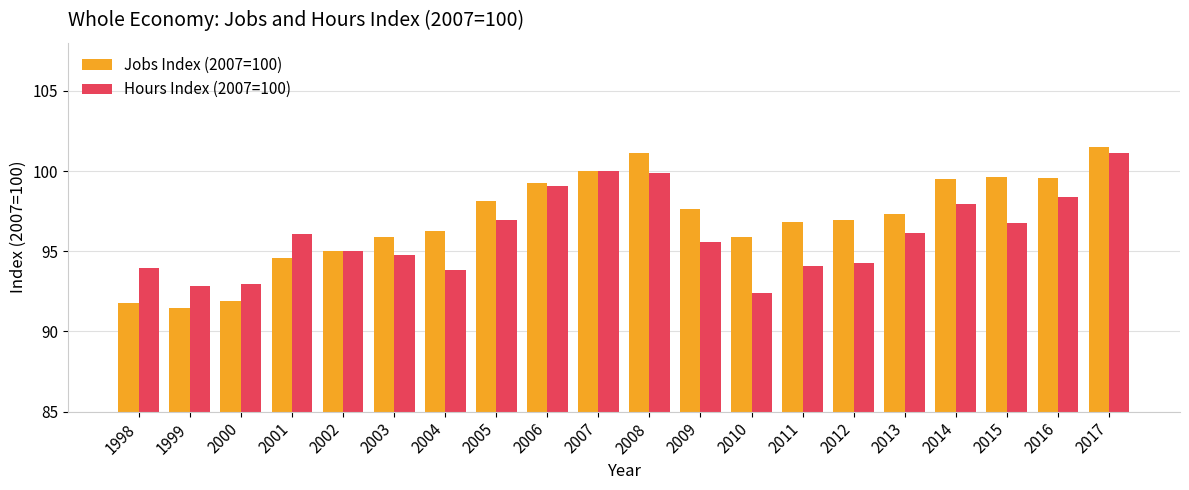

Where does the Jobs Index (2007=100) series first go above 97?

2005